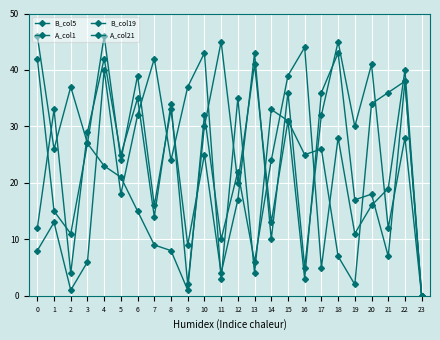

Does the chart have visible grid lines?

Yes